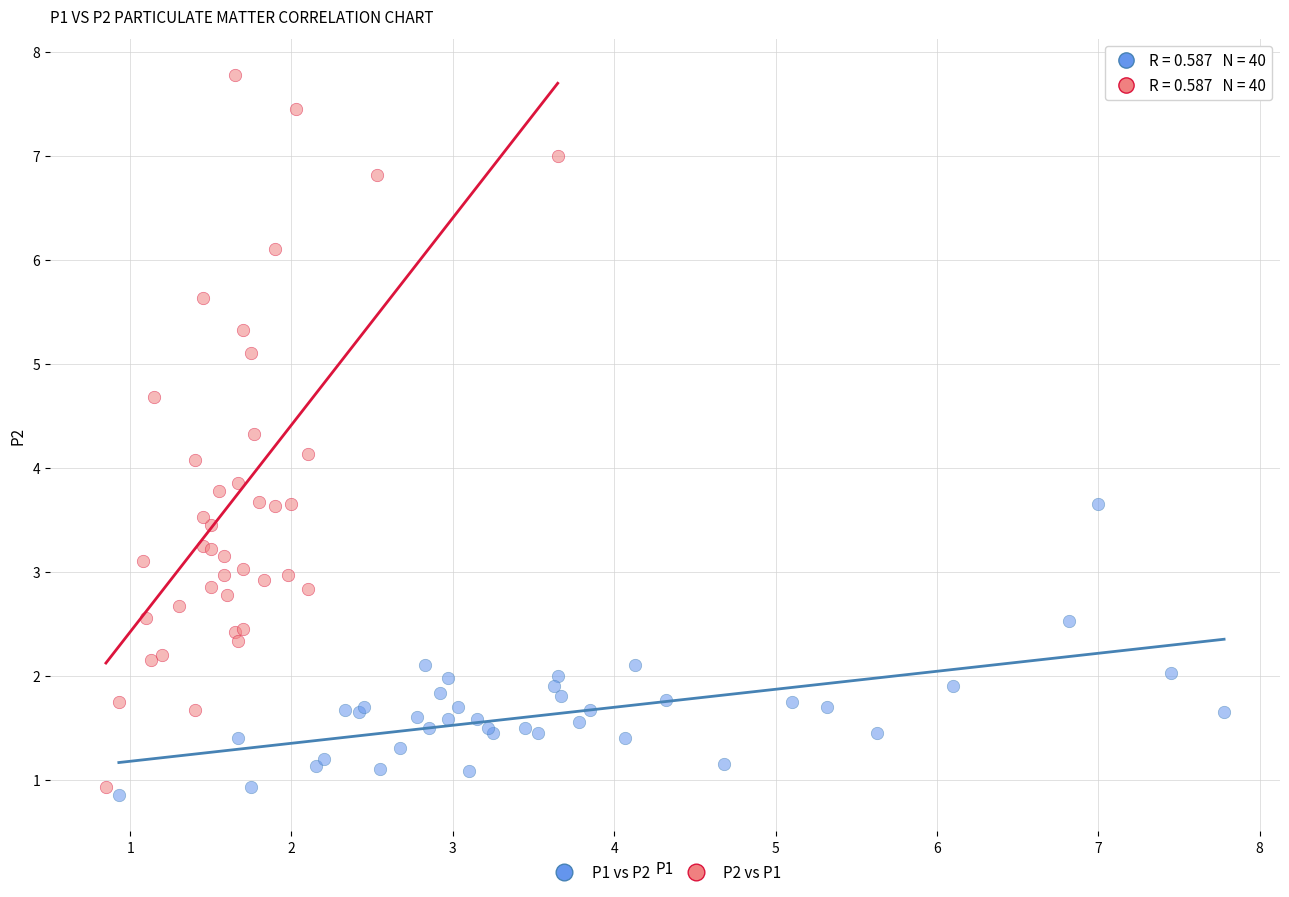

Which series reaches the maximum Y coordinate?

P2 vs P1